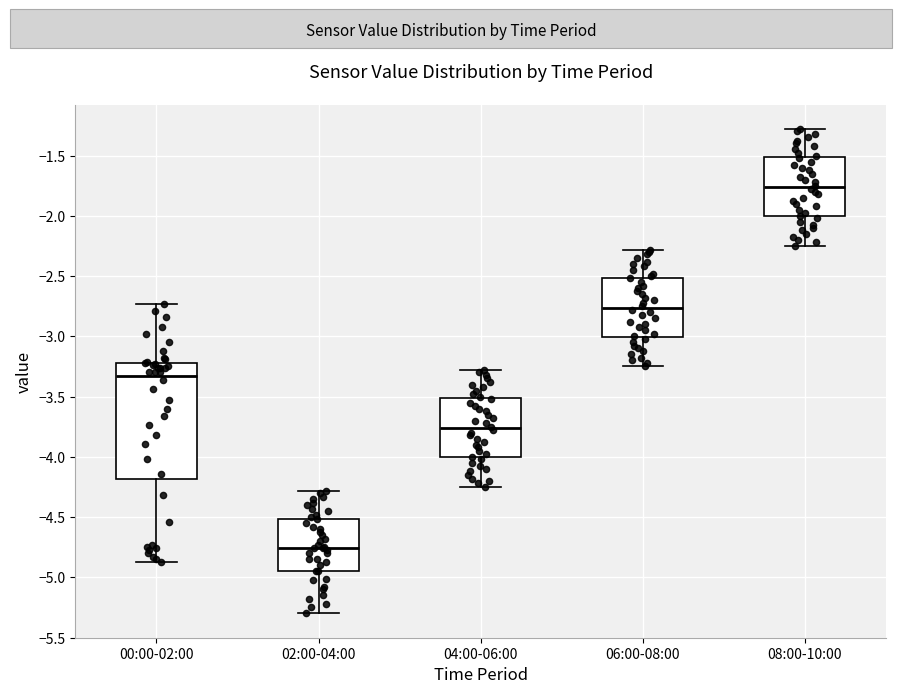

Which box has the highest median line?

08:00-10:00